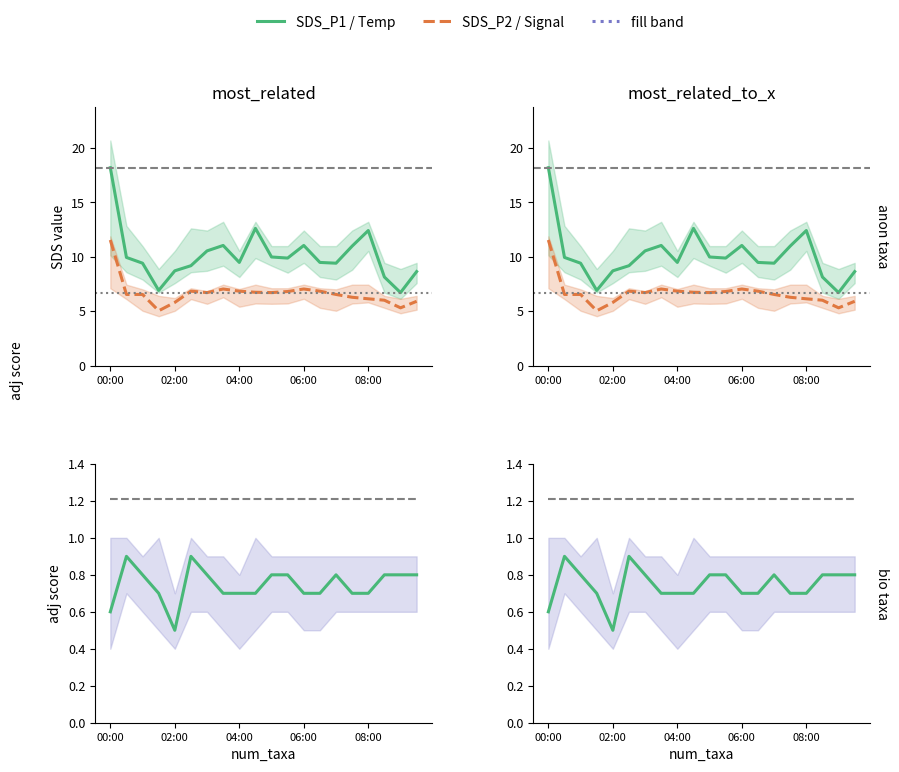

True or false: SDS_P1 and SDS_P2 cross at least once.

False